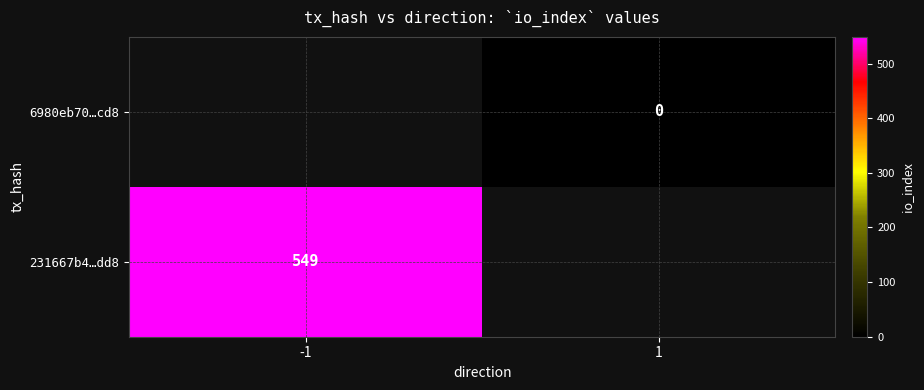

What is the greatest value displayed?

549.0